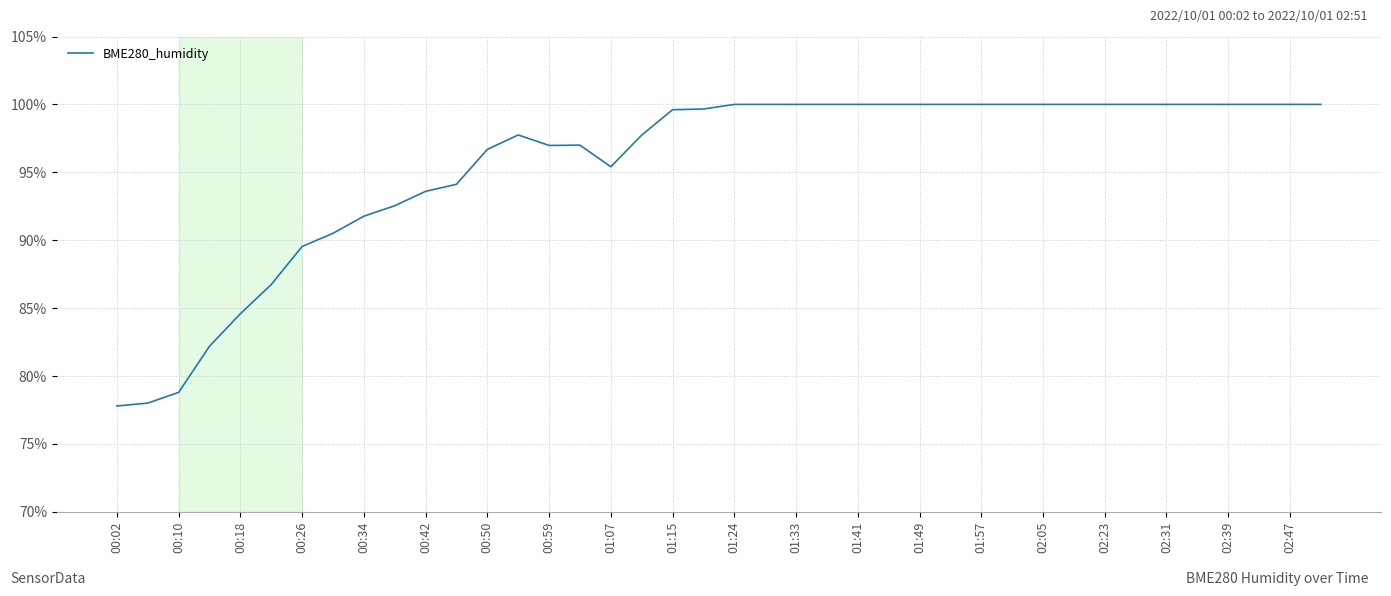

What is the greatest value displayed?

100.0